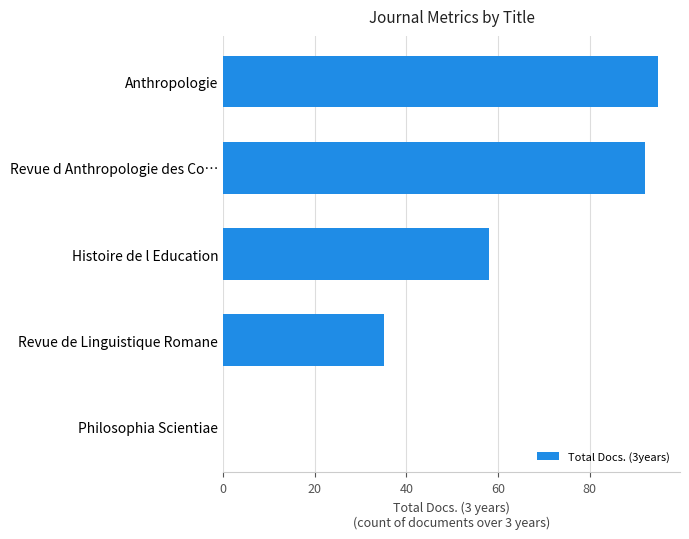

What is the maximum value shown in the chart?

95